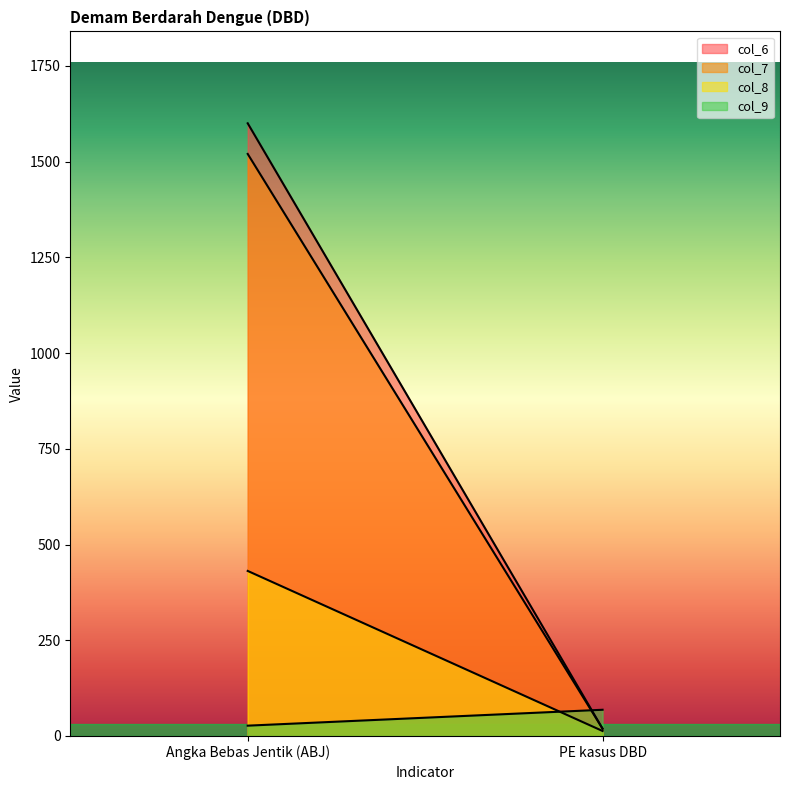

What is the difference between the highest and lowest values at PE kasus DBD?

55.4